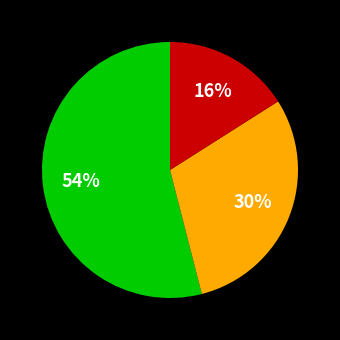

To the nearest percent, what is the difference between the largest and smallest slice percentages?

38%